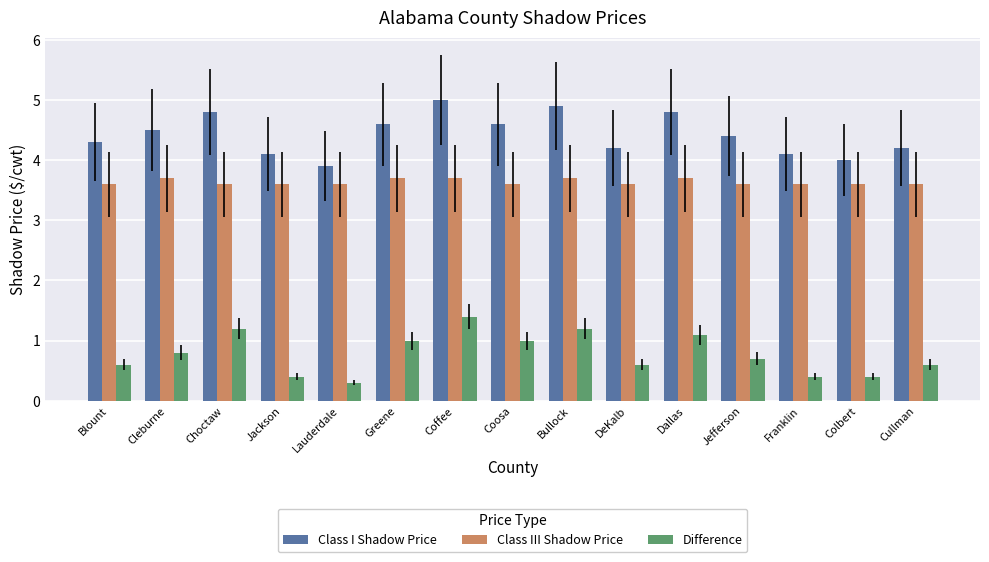

True or false: Difference has a value of 0.3 at Choctaw.

False